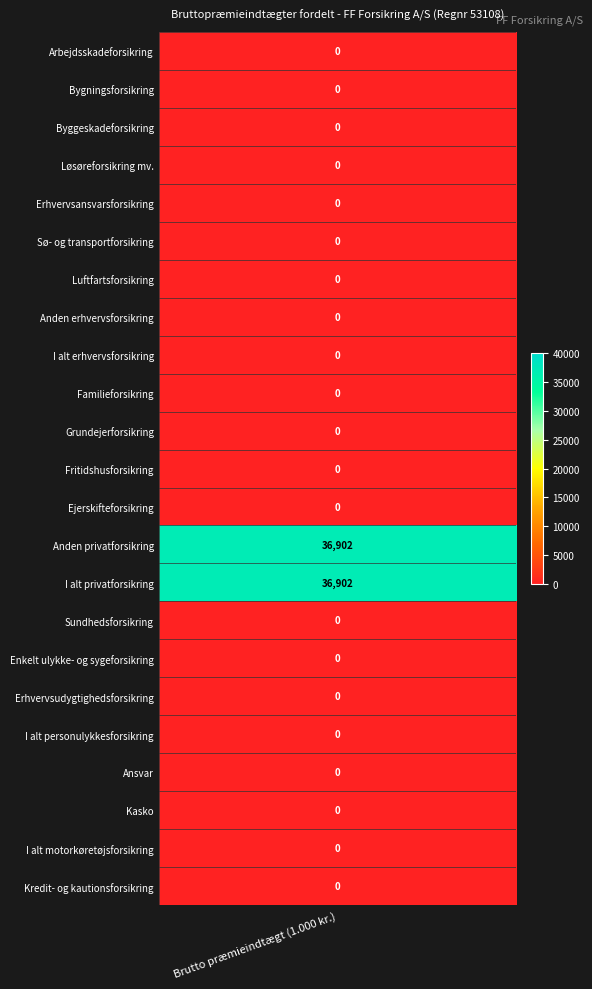

What is the greatest value displayed?

36902